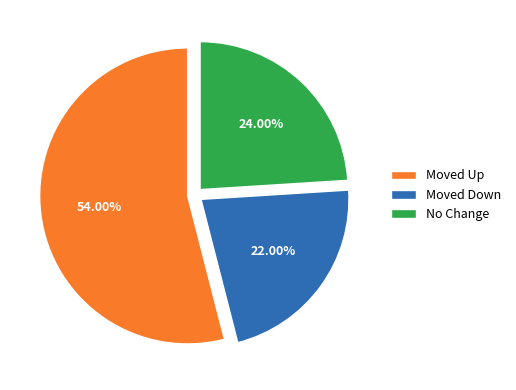

Which category has the biggest portion of the pie?

Moved Up